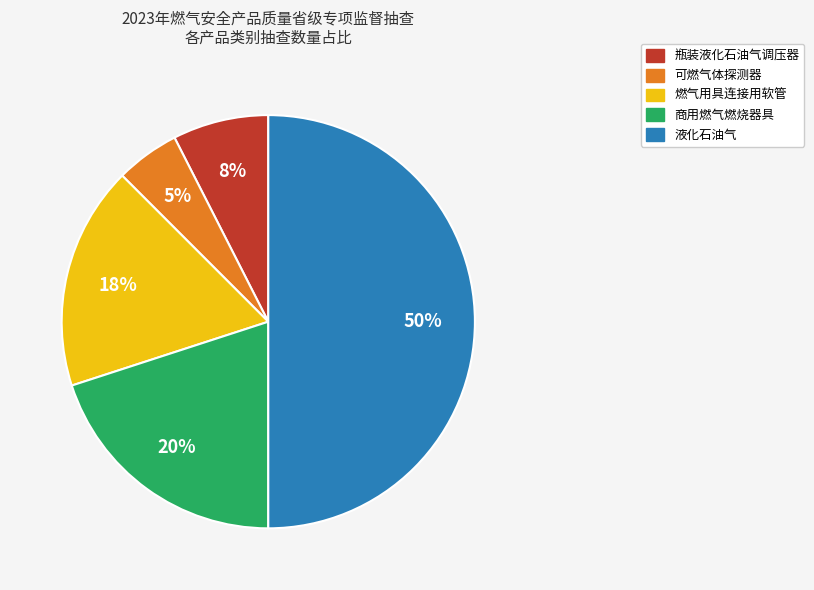

Is it true that 可燃气体探测器 is 14% of the pie?

False